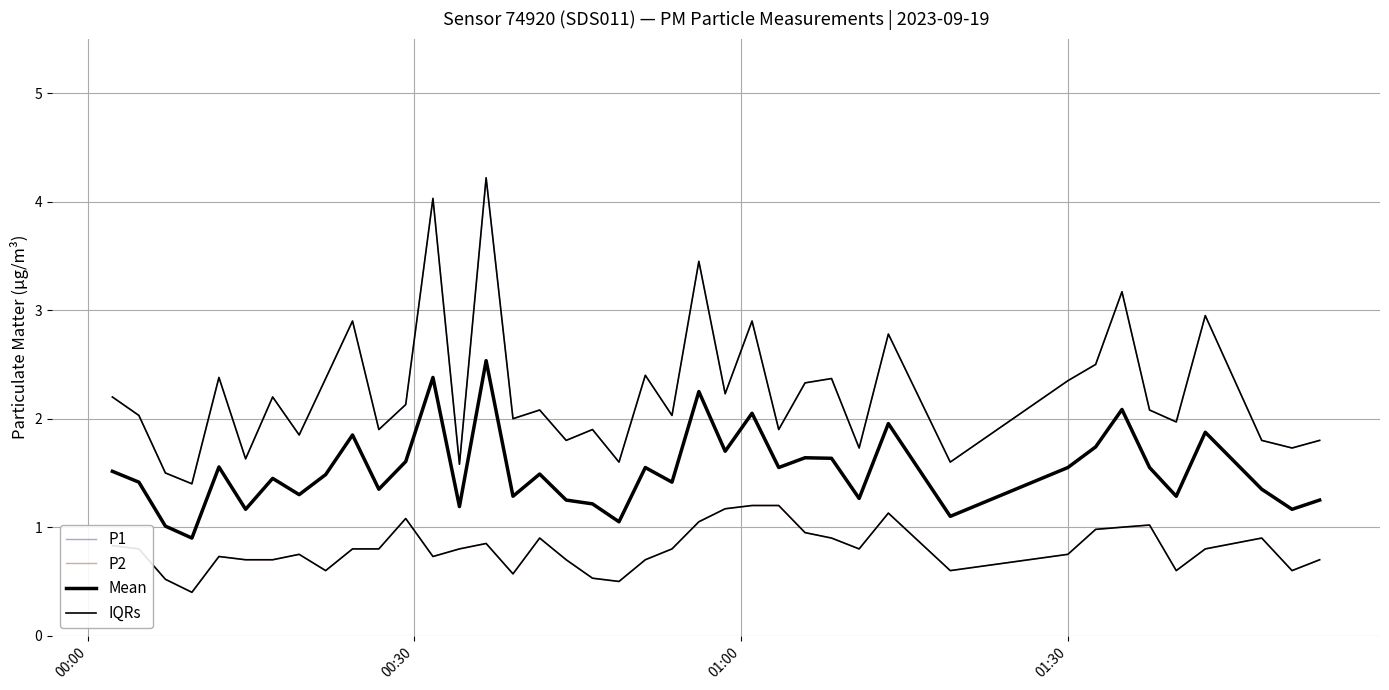

Does the chart have visible grid lines?

Yes